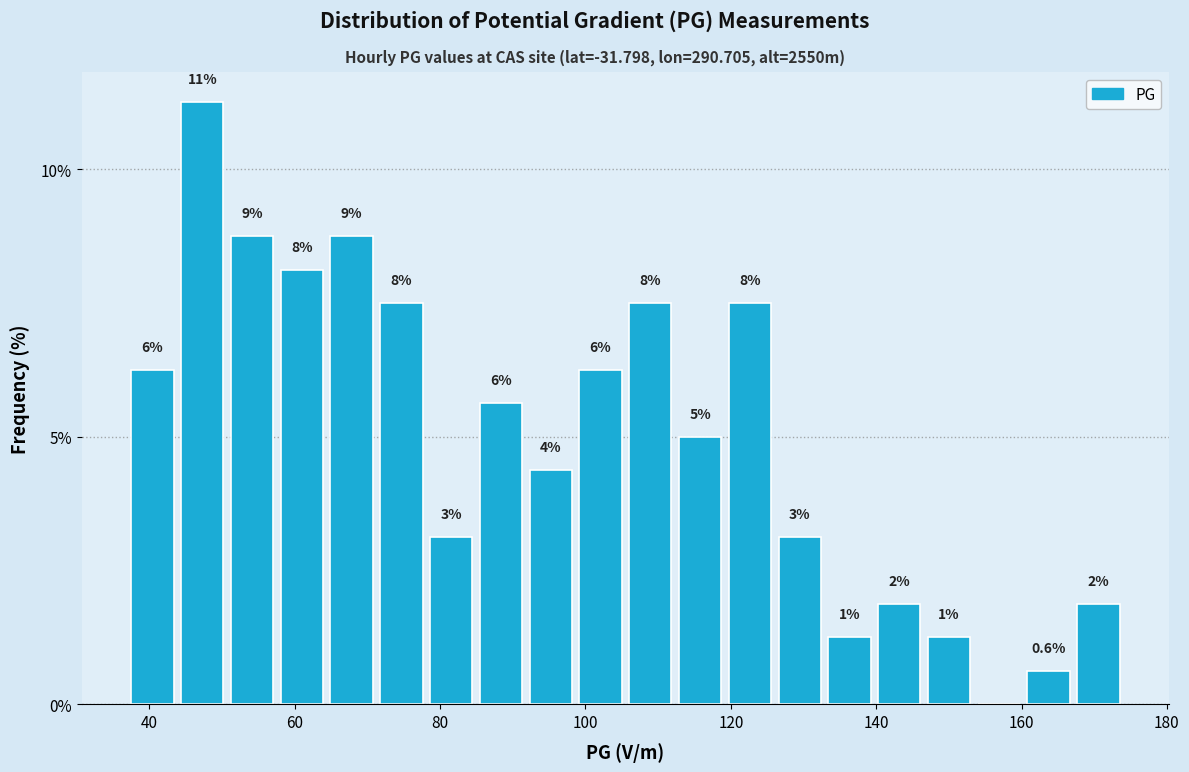

Around what value on the x-axis is the tallest bar? Give the approximate position of its centre, as read against the axis.

48